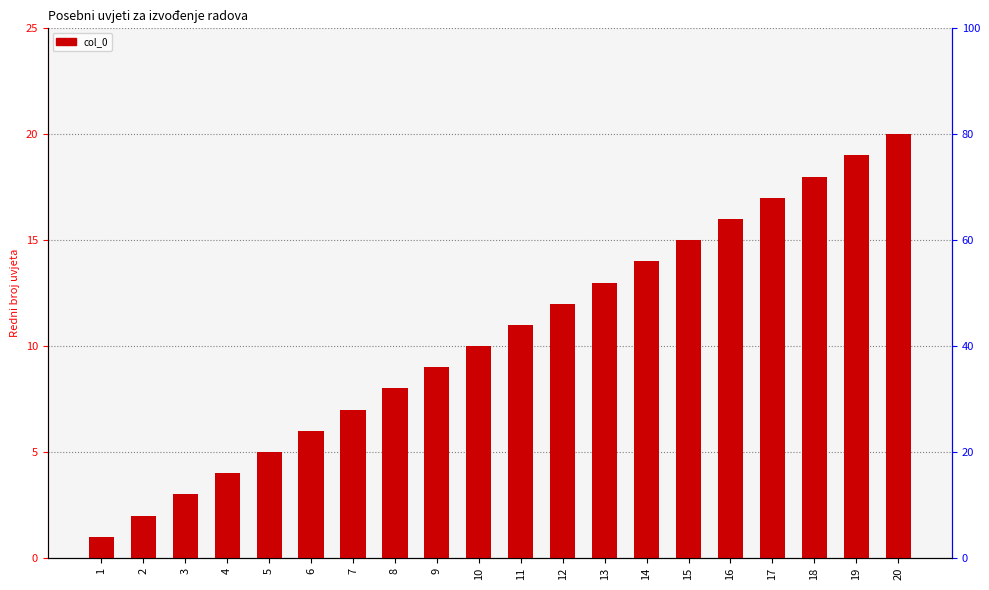

List the labels in order of value, largest first.

20, 19, 18, 17, 16, 15, 14, 13, 12, 11, 10, 9, 8, 7, 6, 5, 4, 3, 2, 1